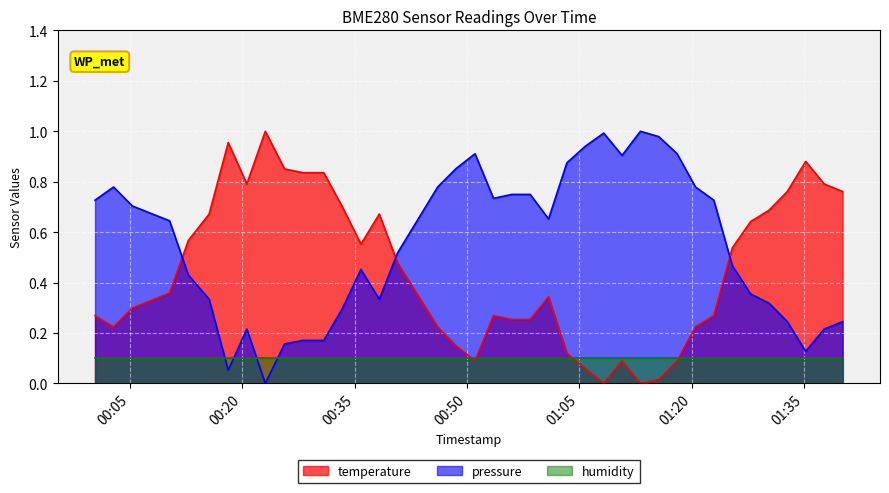

How many distinct data groups are displayed?

3